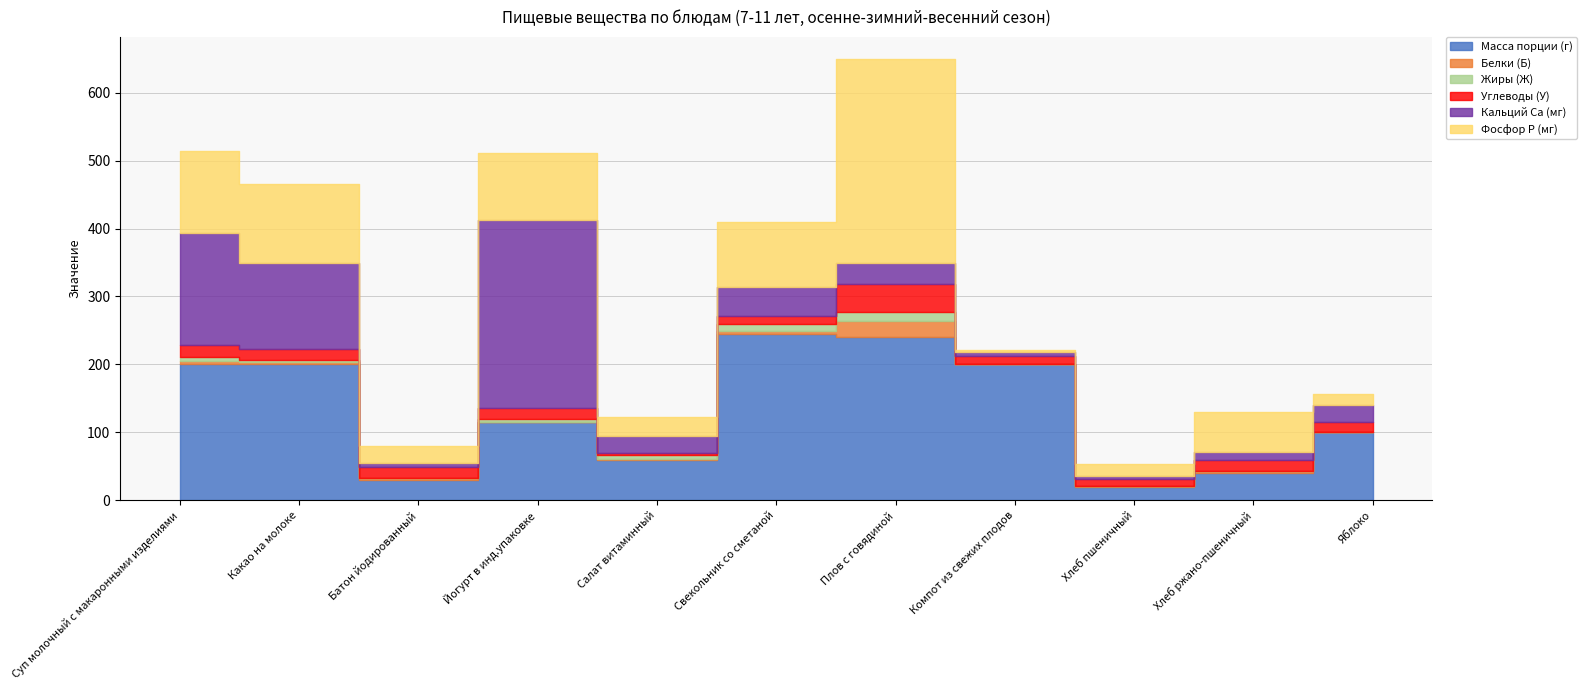

At Салат витаминный, list the series in order from largest to smallest.

Масса порции (г), Фосфор P (мг), Кальций Ca (мг), Жиры (Ж), Углеводы (У), Белки (Б)